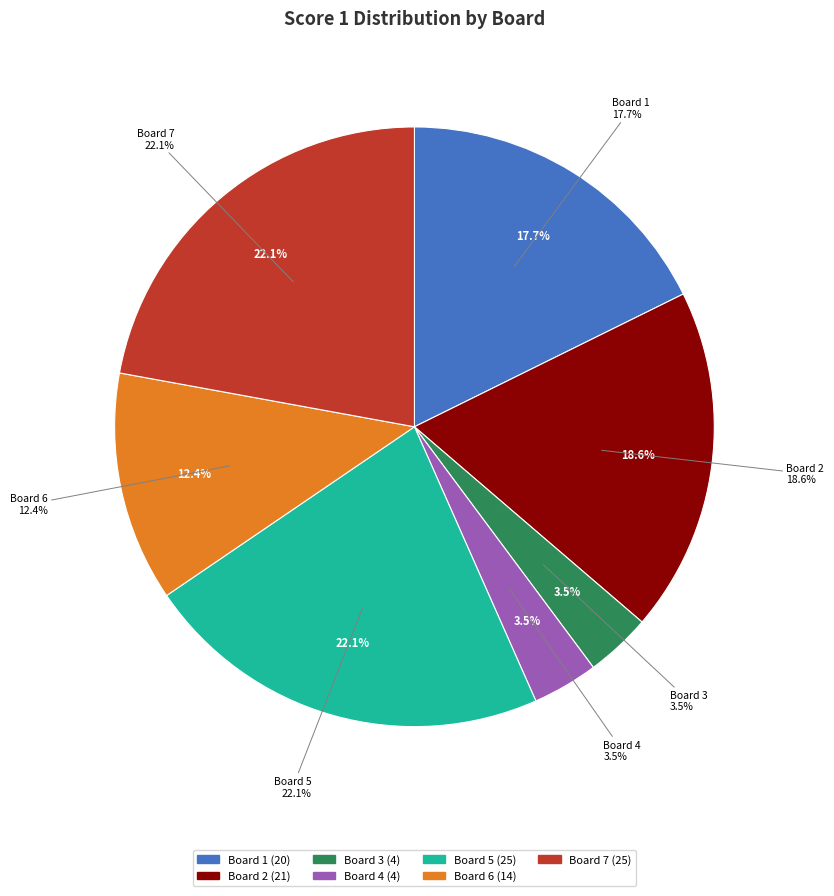

True or false: Board 5 accounts for 22% of the total.

True